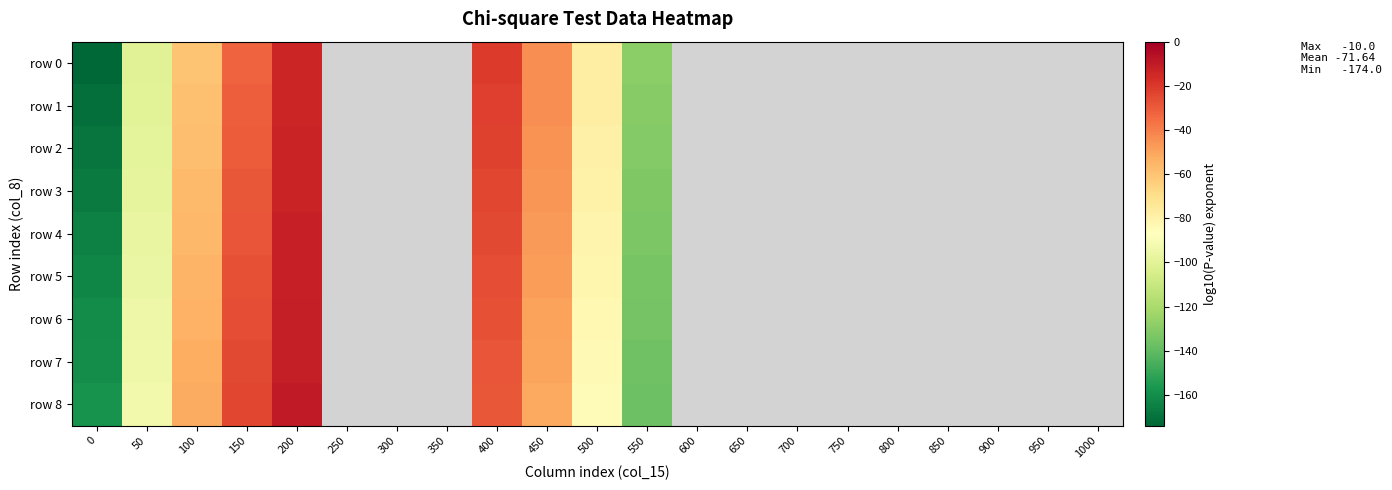

Rank the series at 550 from lowest to highest value.

row 8, row 7, row 6, row 5, row 4, row 3, row 2, row 1, row 0